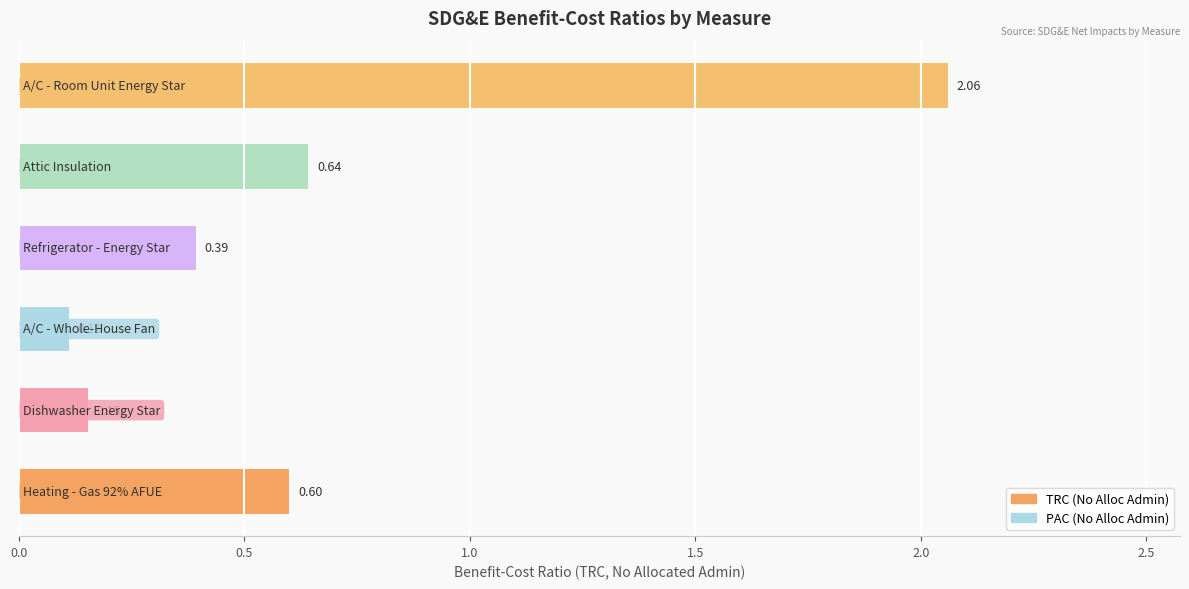

What is the sum of all values?

4.0